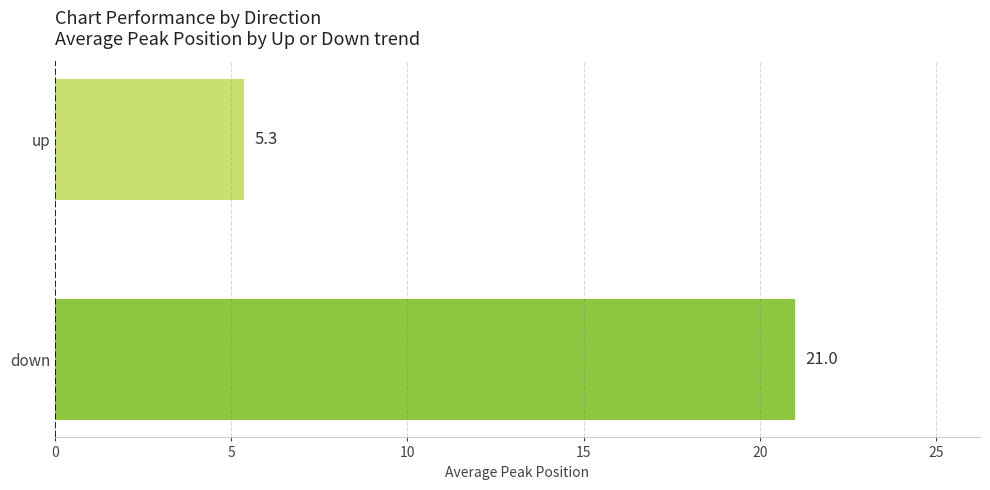

What is the average value?

13.2